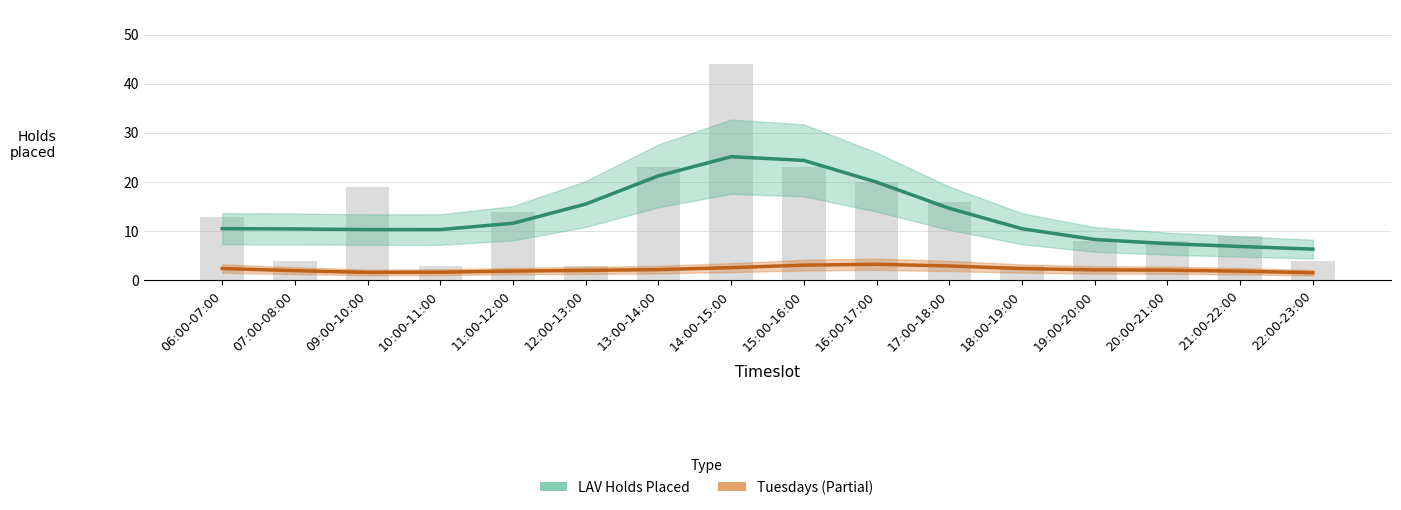

Which series has the largest range (max minus min)?

LAV Holds Placed (Estimate)